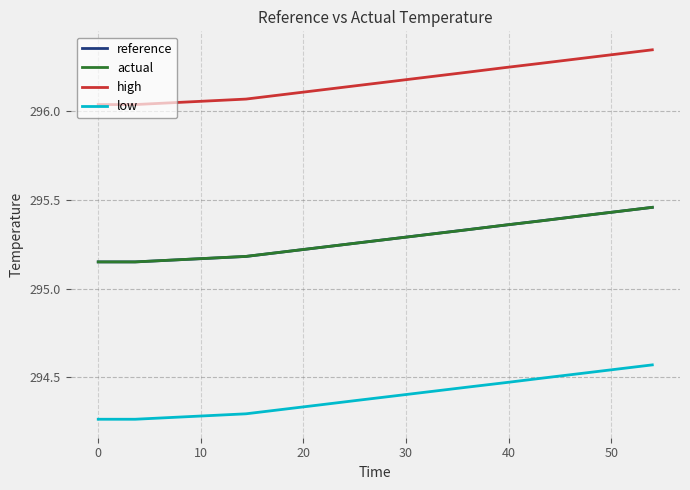

At how many categories does at least one series exceed 294?

14